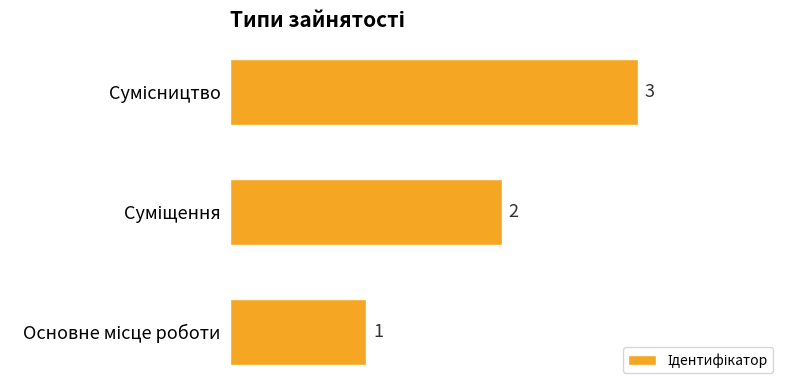

What is the greatest value displayed?

3